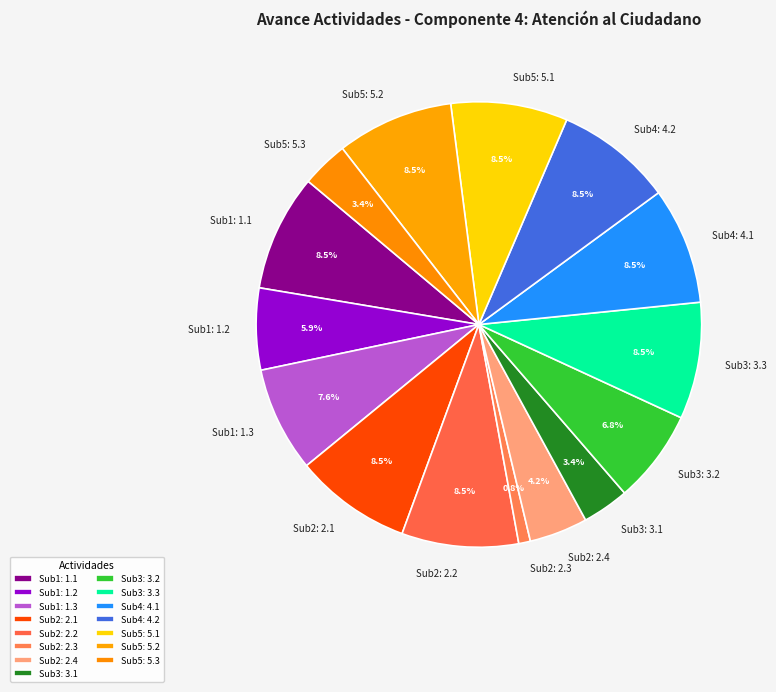

To the nearest percent, what is the average slice percentage?

7%